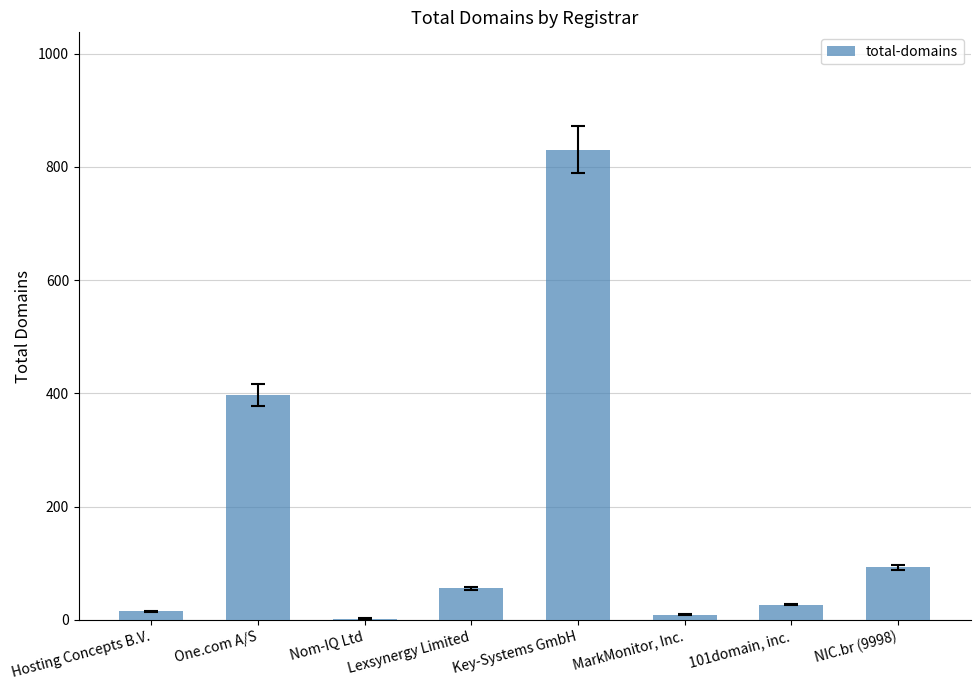

Are the bars horizontal?

No